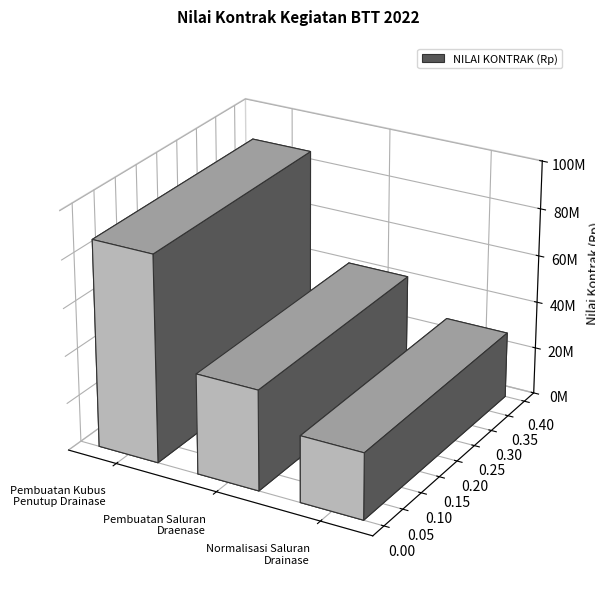

List the labels in order of value, smallest first.

Normalisasi Saluran
Drainase, Pembuatan Saluran
Draenase, Pembuatan Kubus
Penutup Drainase